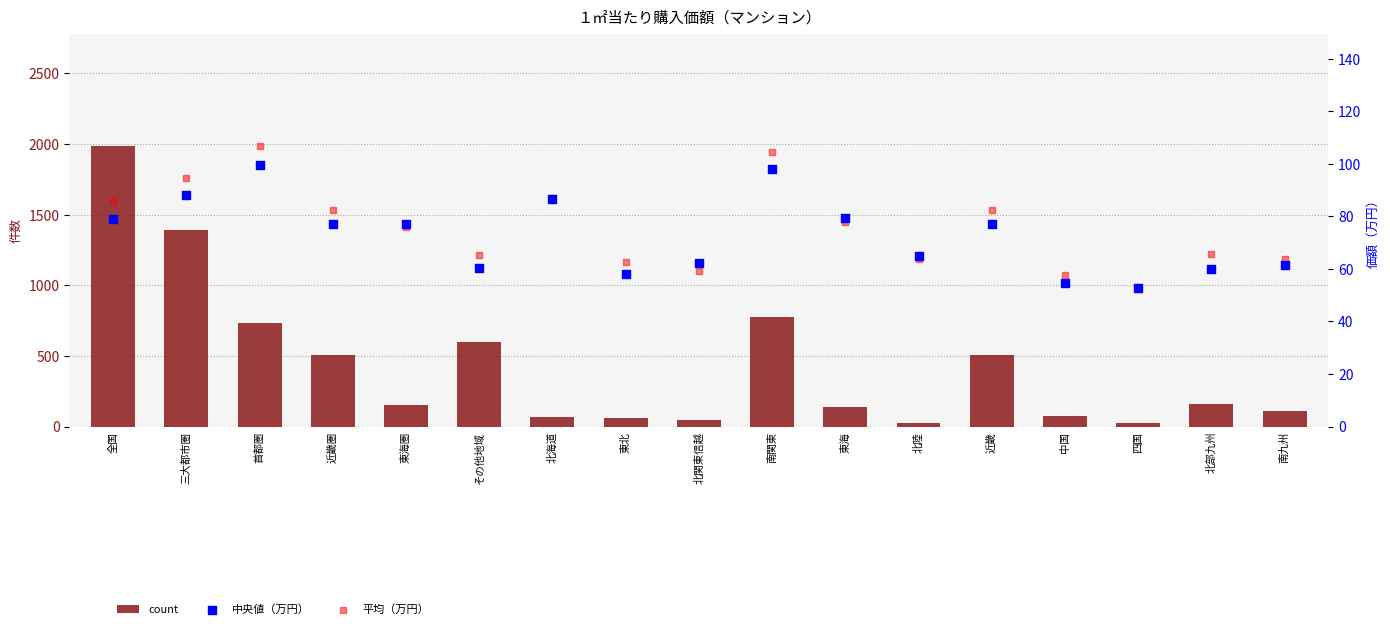

Is the value of count at 東北 greater than the value of 中央値（万円） at 南関東?

No